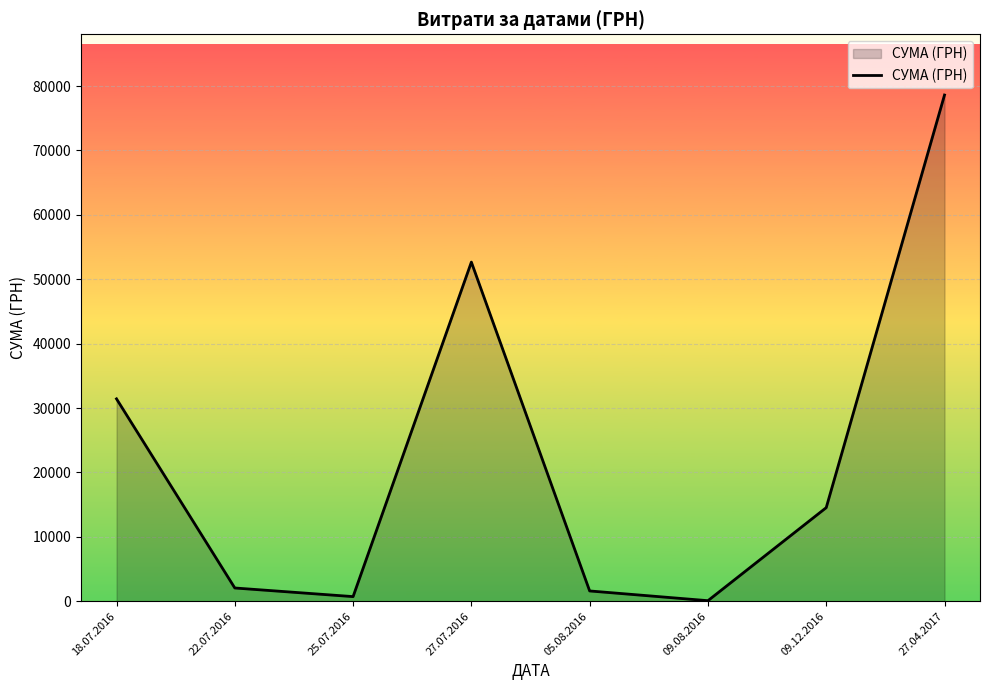

The chart shows a value of 10290.5 at 18.07.2016. True or false?

False